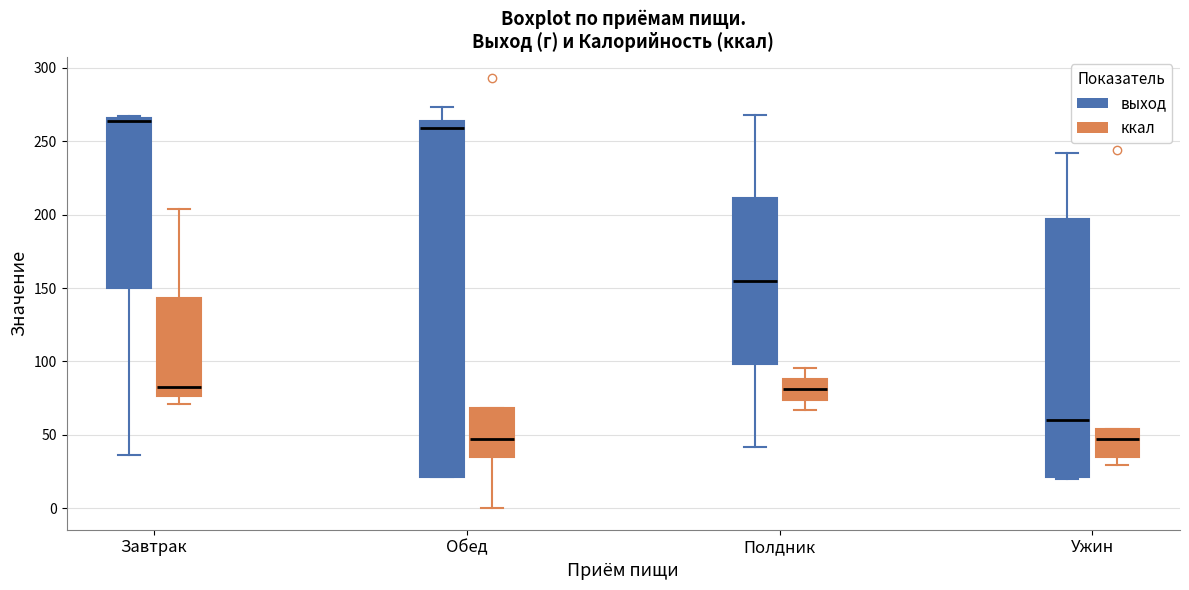

Comparing the boxes themselves (not the whiskers), which one is the tallest?

Обед (выход)